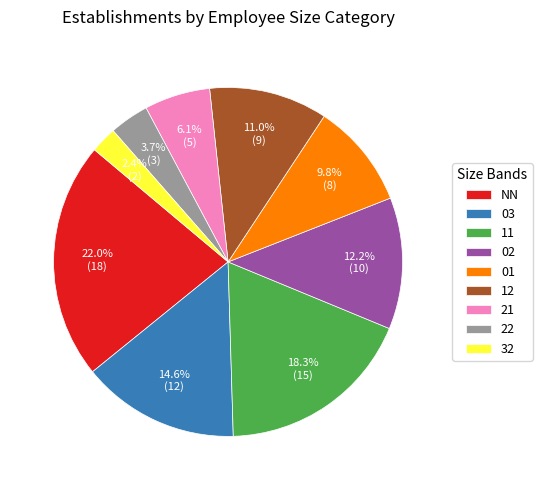

Is 32 the majority of the pie?

No